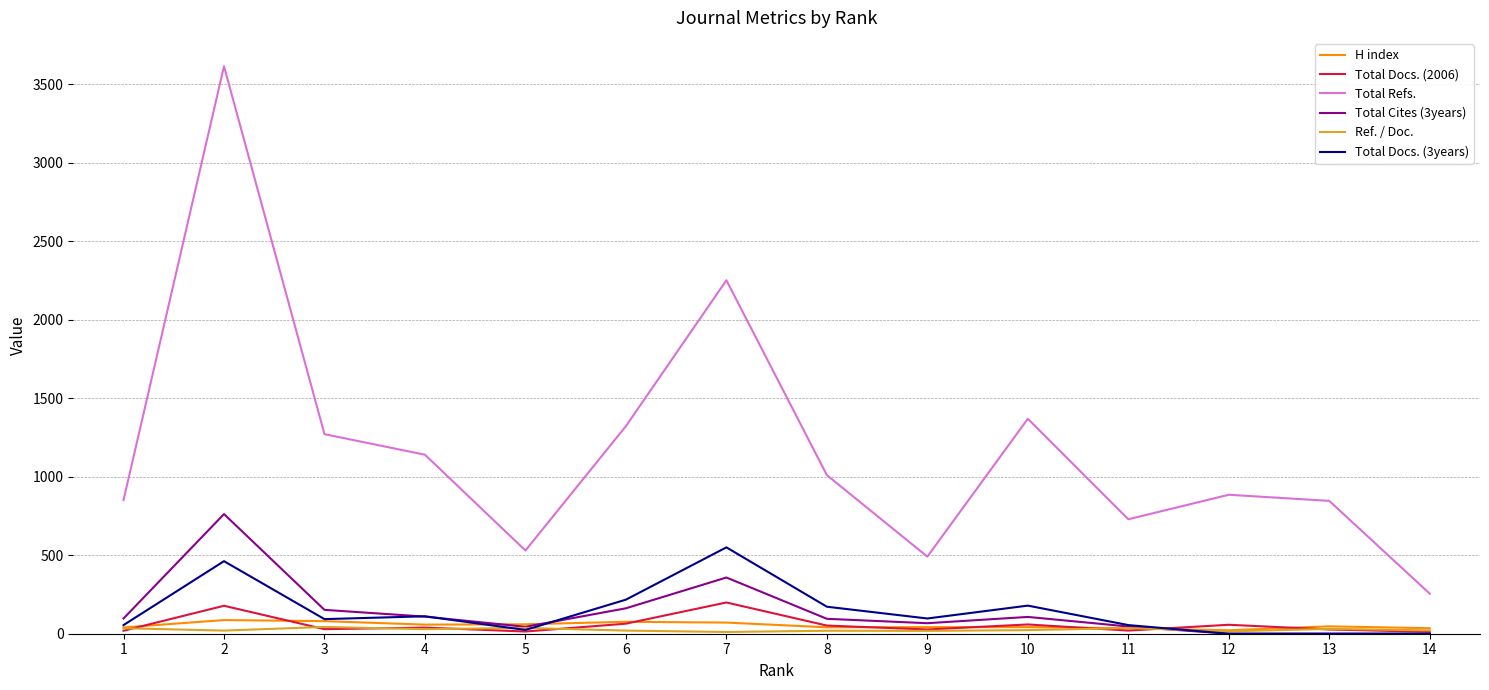

True or false: Total Cites (3years) and Ref. / Doc. intersect in this chart.

True